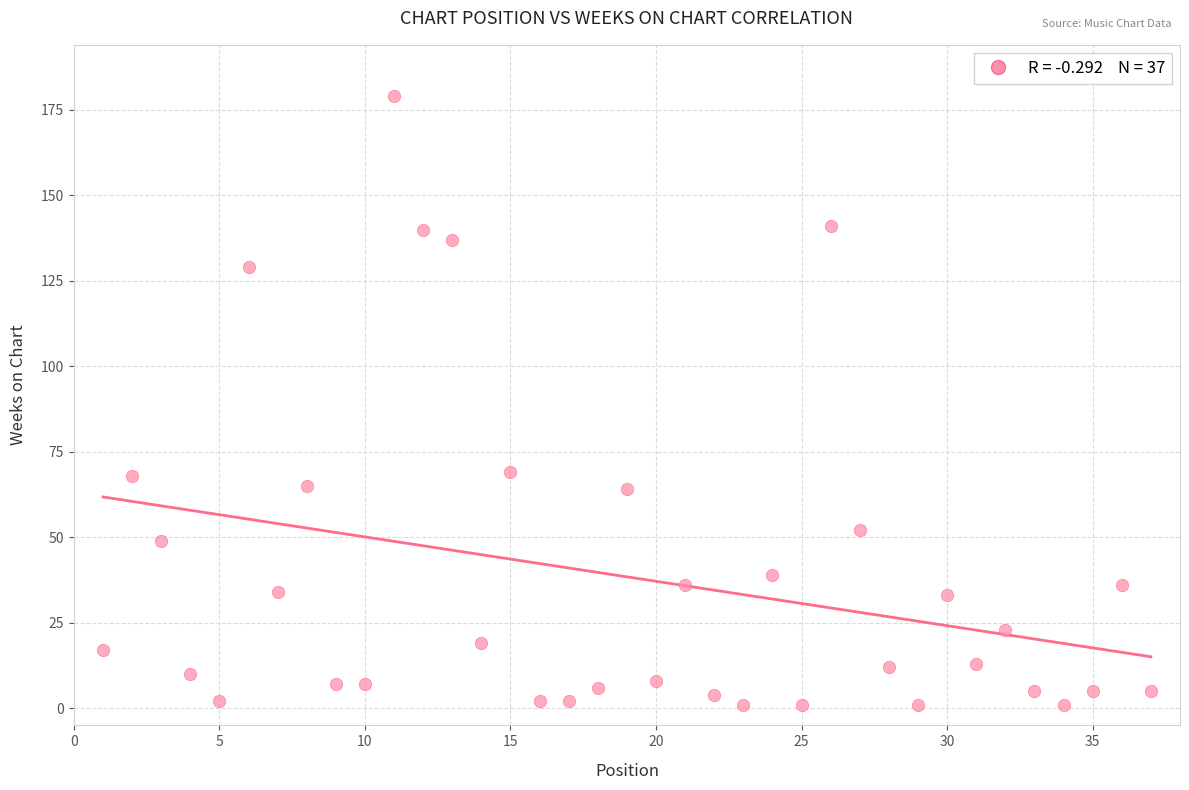

What is the range of Y values (max minus min)?

178